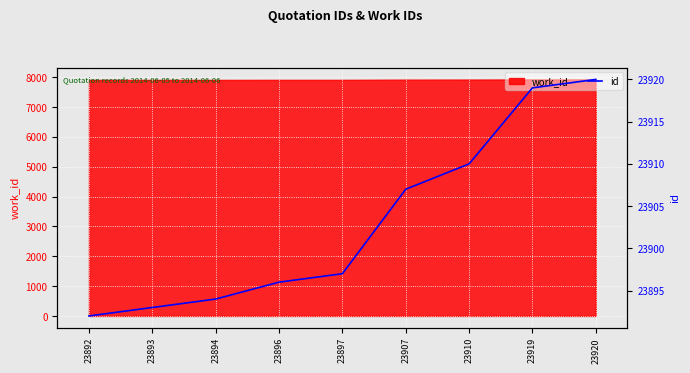

What is the value of the 1st point from the left?

23892